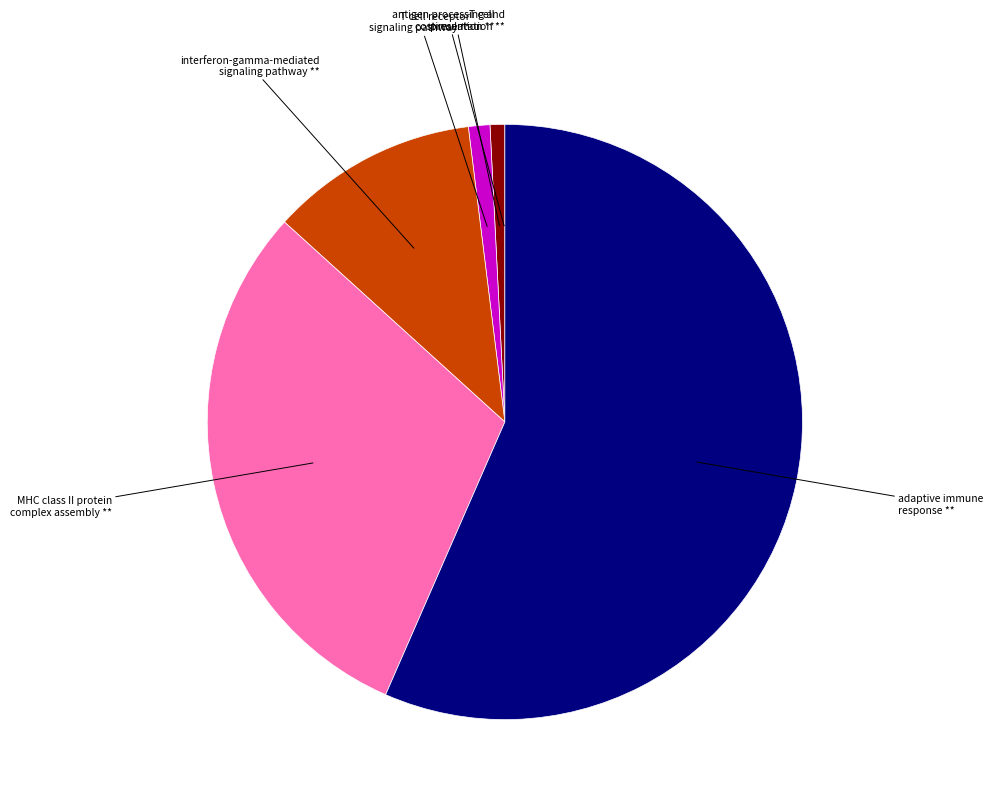

Does any single category account for the majority?

Yes